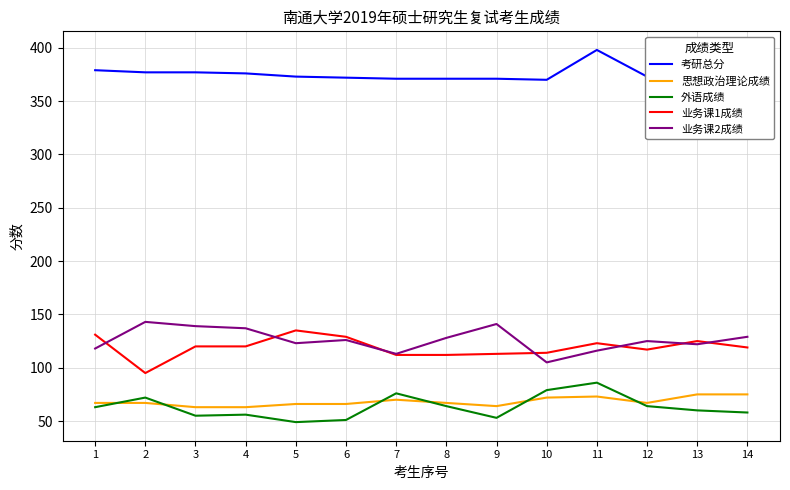

What is the minimum value shown in the chart?

49